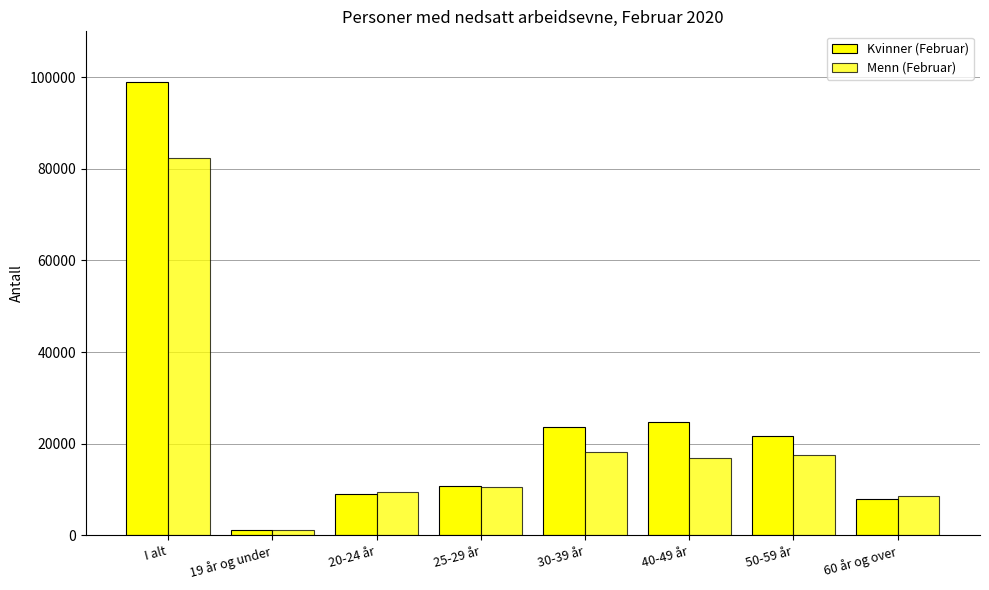

How many bars are there in total?

16